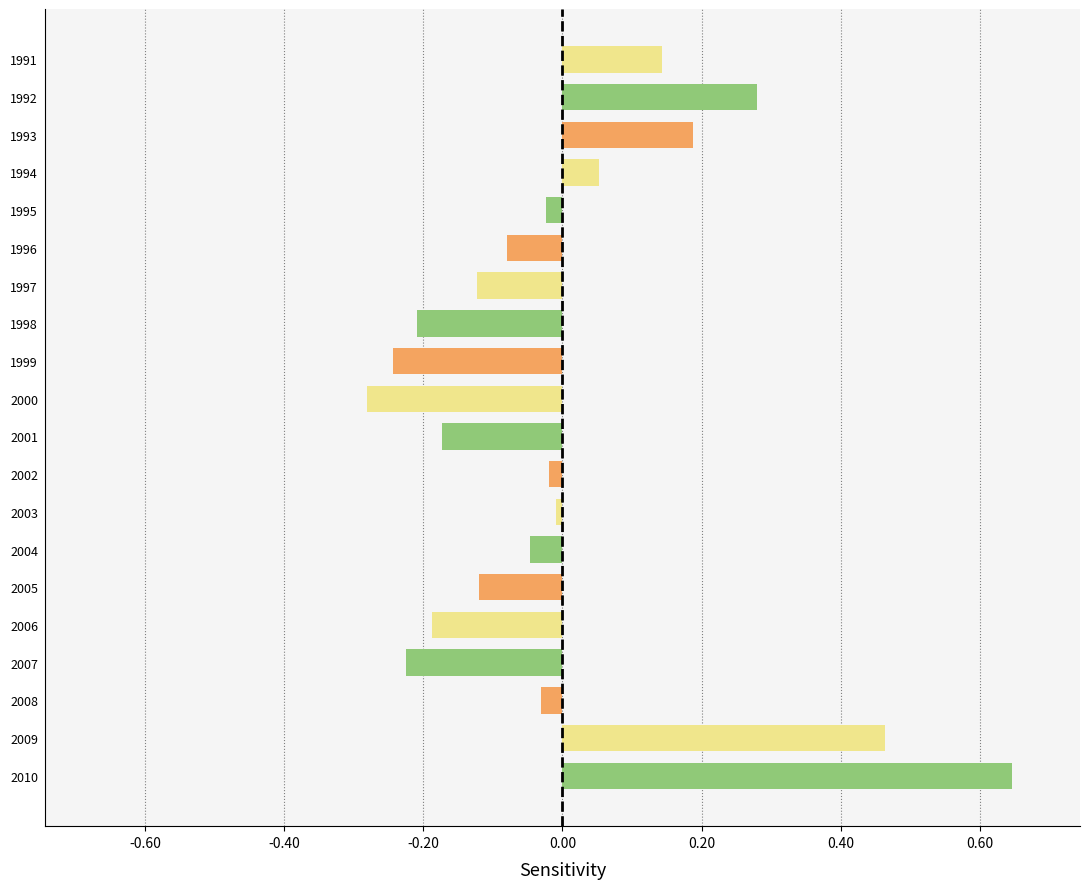

What is the difference between the second highest and second lowest values?

0.7